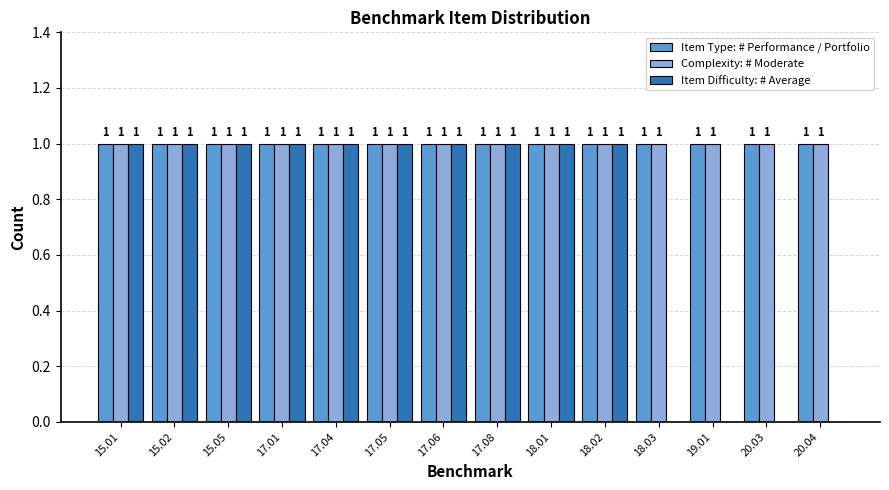

What is the average value of the Complexity: # Moderate series?

1